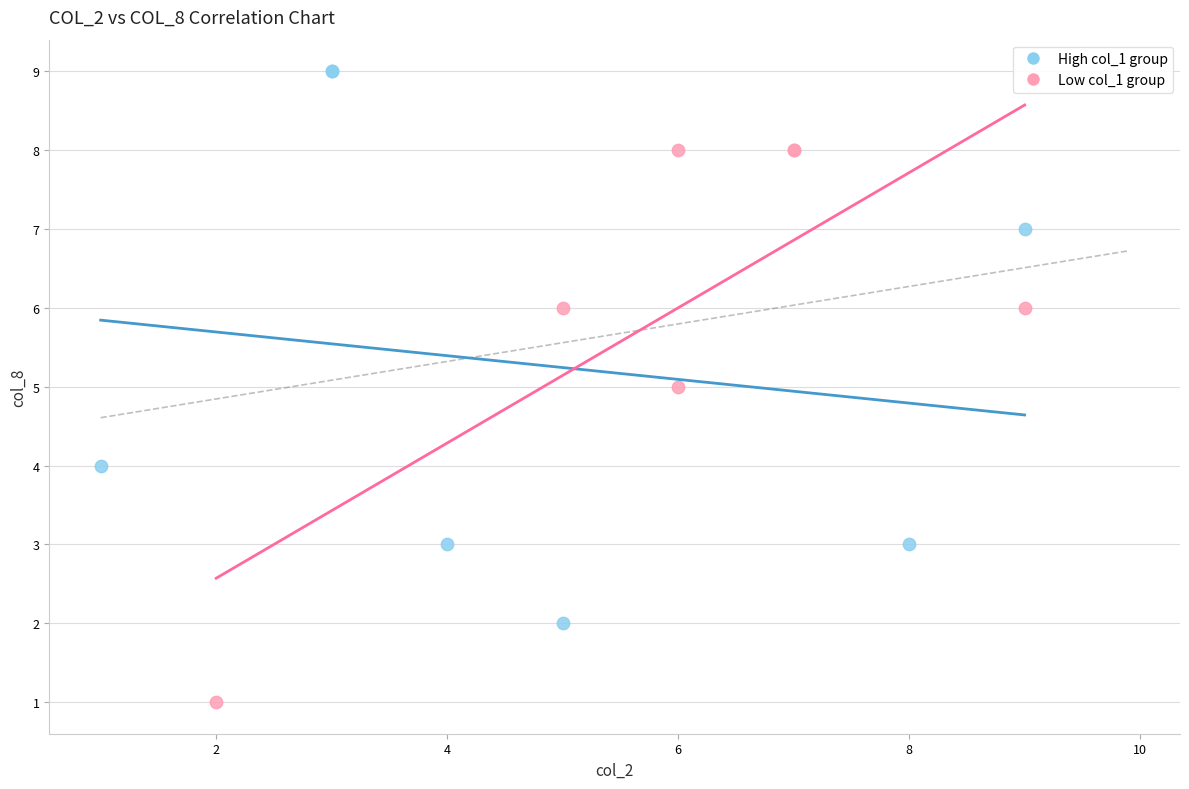

Which series contains the lowest Y value?

Low col_1 group